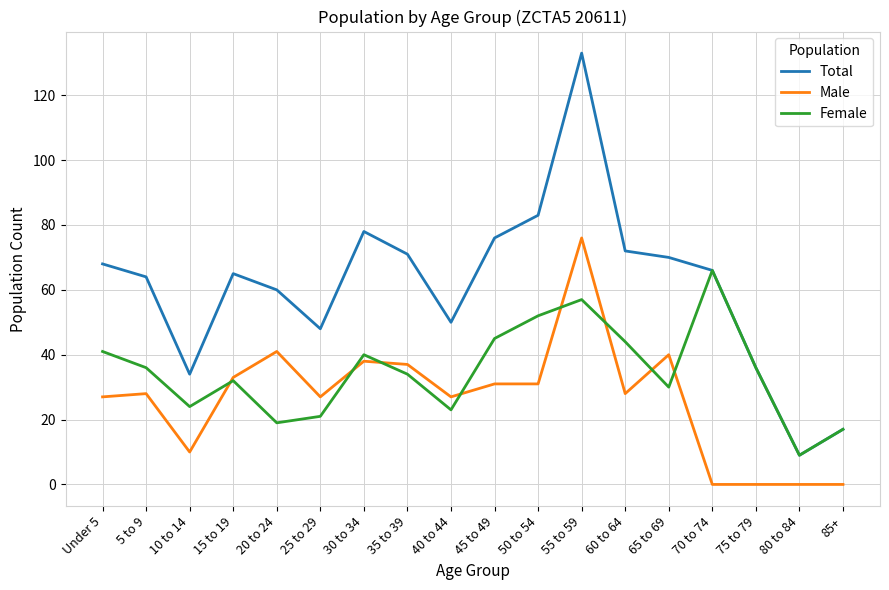

Which series has the widest spread of values?

Total